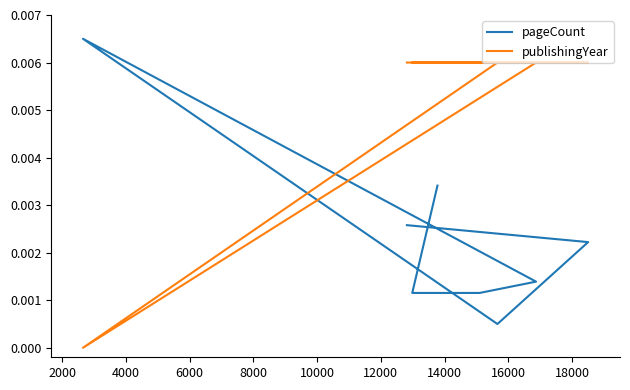

Which series has the largest range (max minus min)?

pageCount